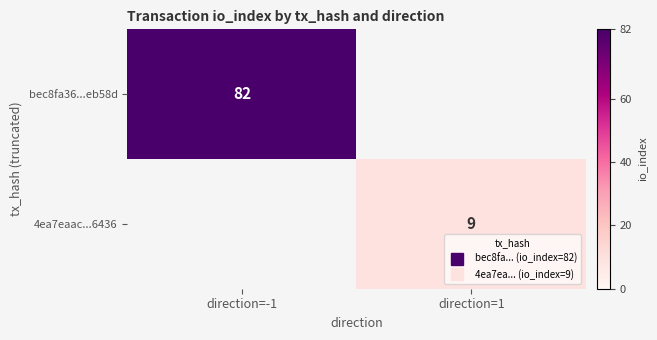

What is the approximate value of 4ea7eaac...6436 at direction=1?

9